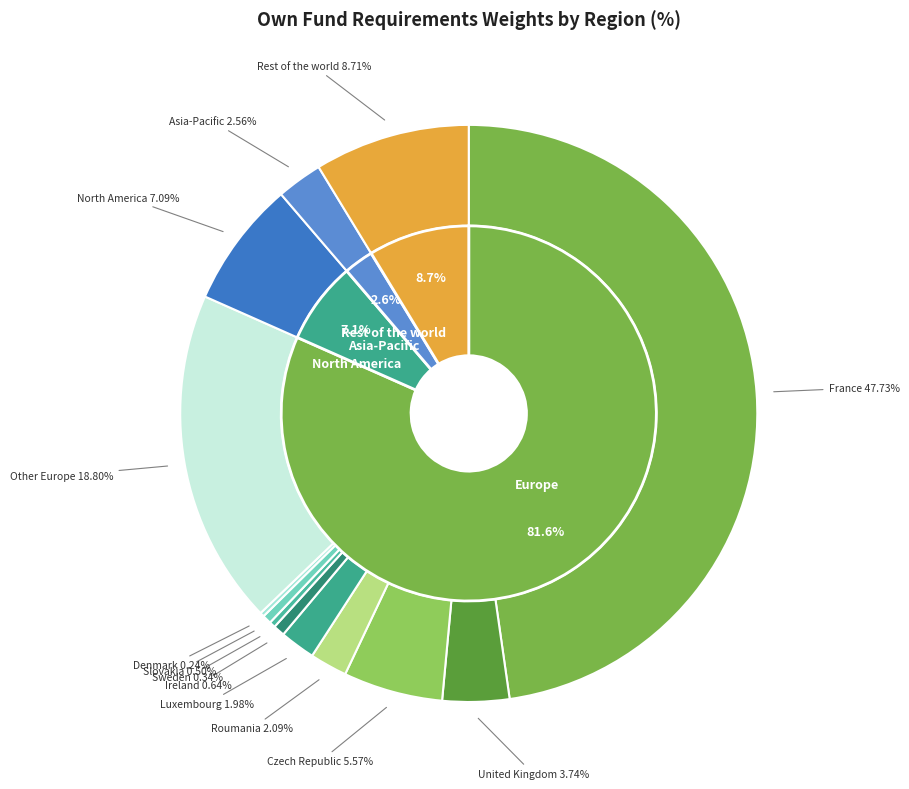

Which has a higher value, France or Luxembourg?

France